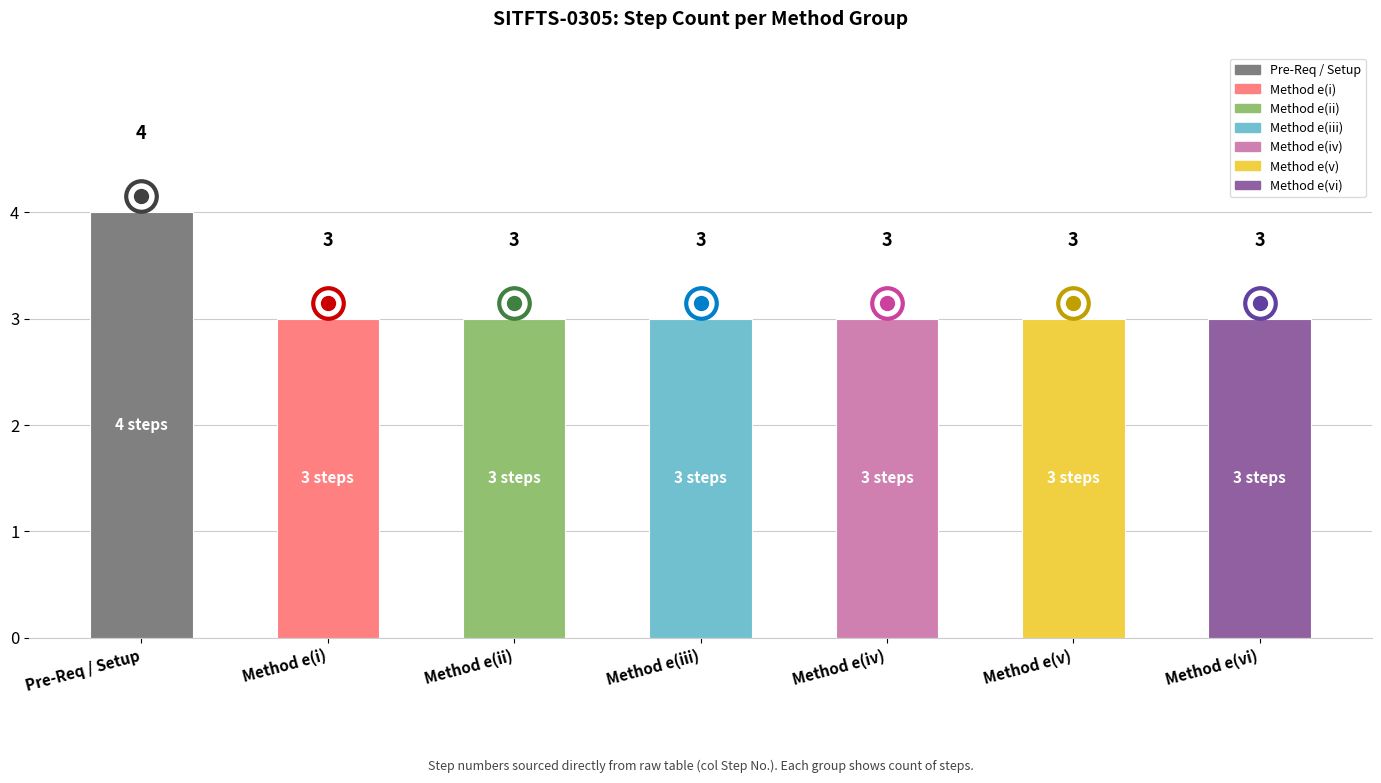

How many values are between 3 and 4?

7